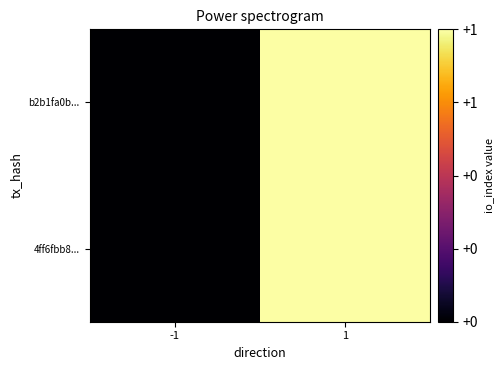

Which series has the largest total across all categories?

4ff6fbb8...